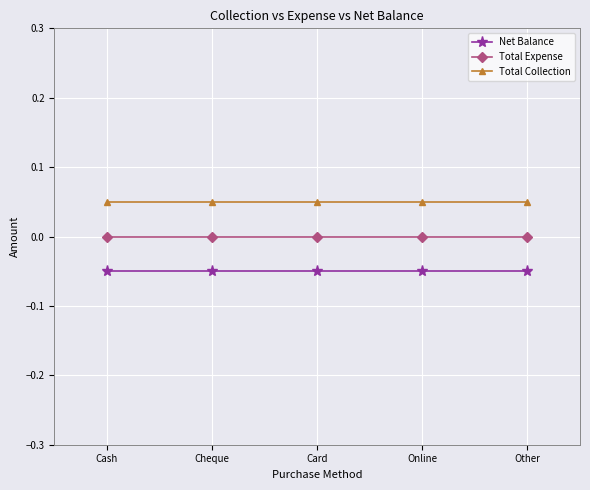

What is the spread (max minus min) of values at Cheque?

0.1